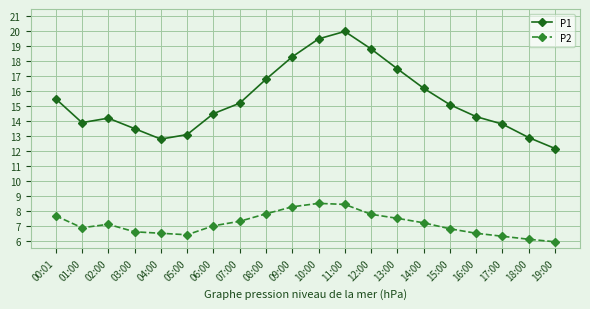

Which series has the largest total across all categories?

P1